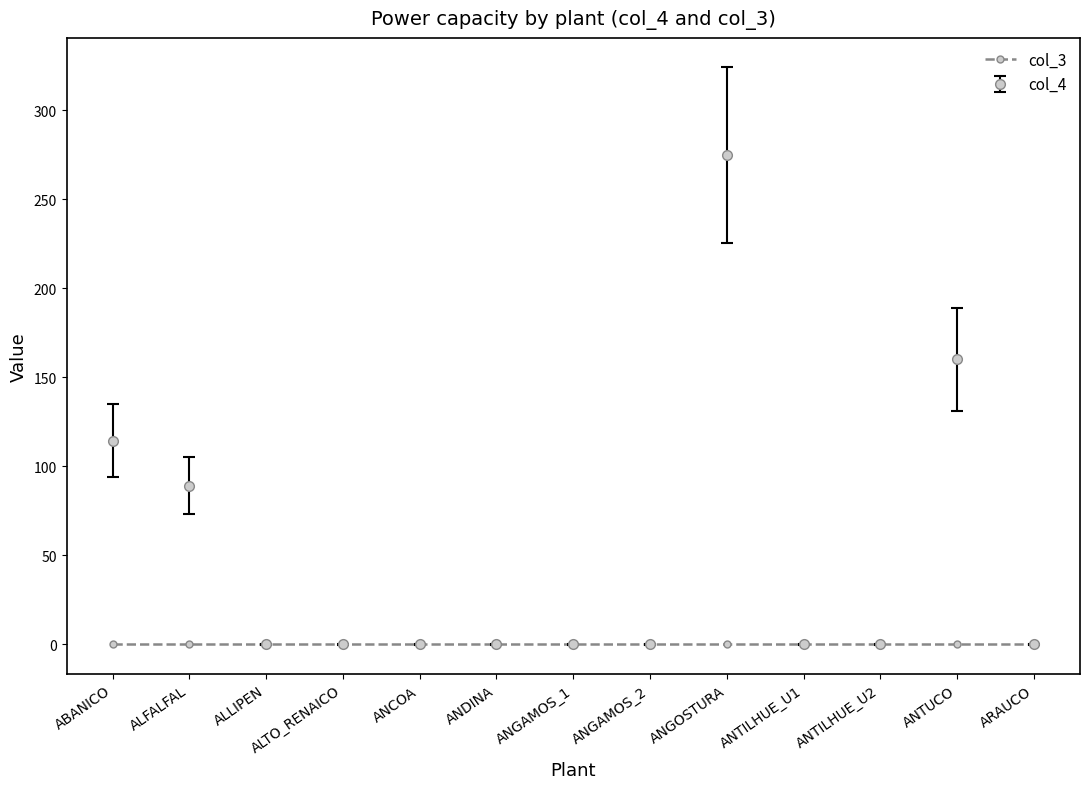

Which category has the highest value across all series?

ANGOSTURA